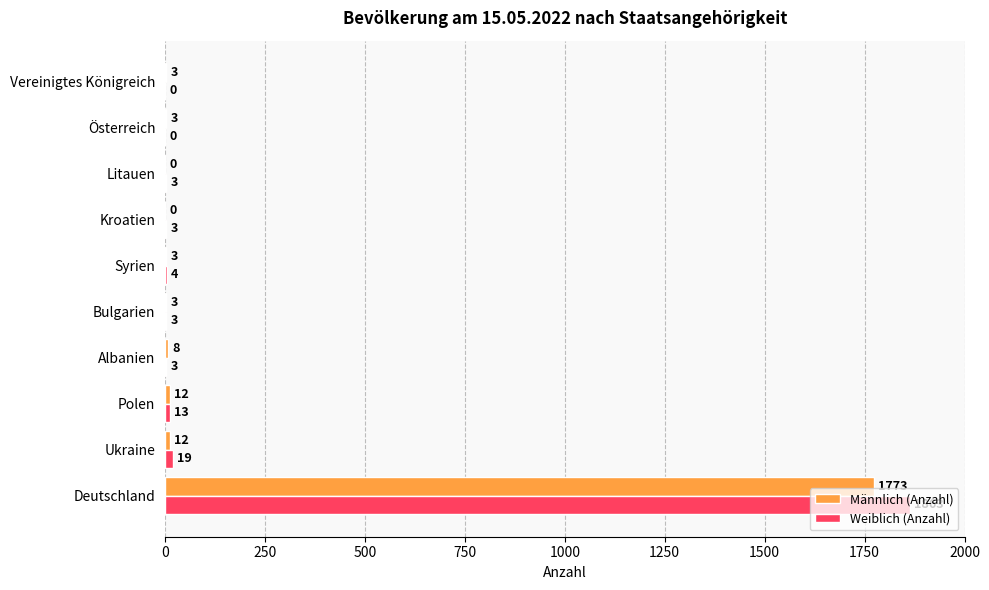

At which label is Weiblich (Anzahl) closest to 931?

Ukraine